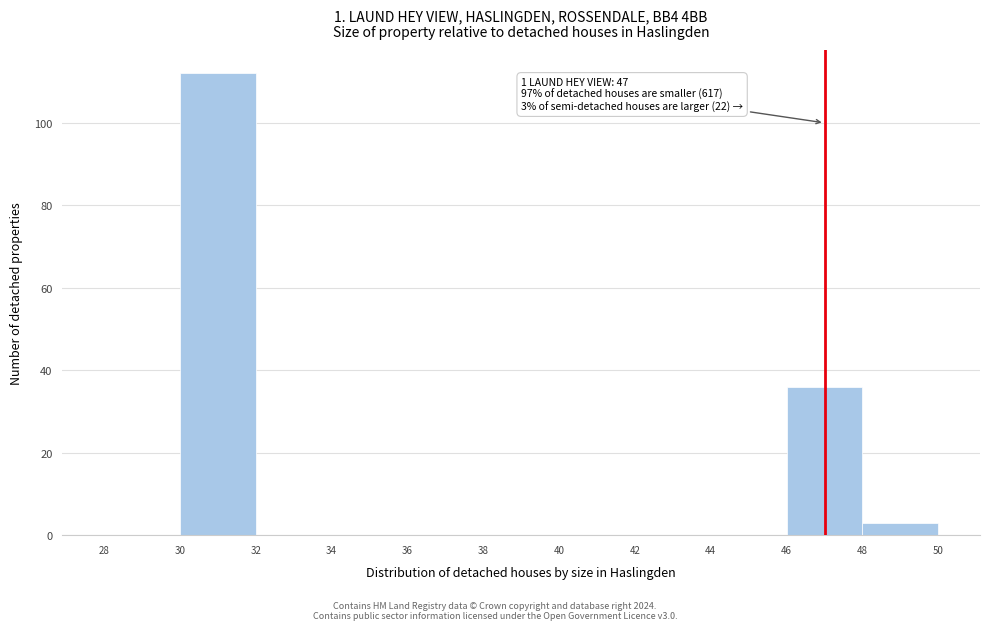

Which range on the x-axis has the tallest bar?

30 to 32